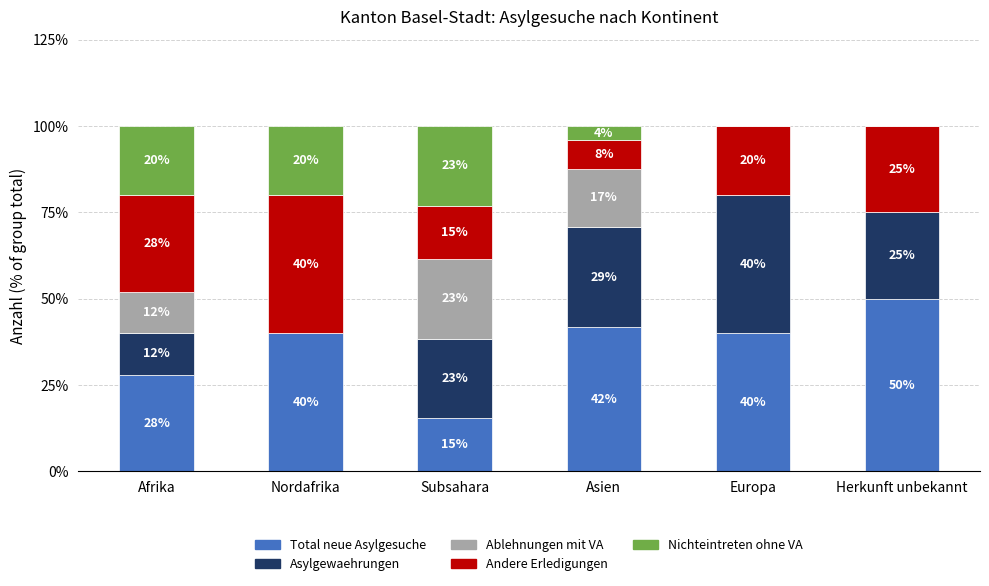

Does the chart contain stacked bars?

Yes